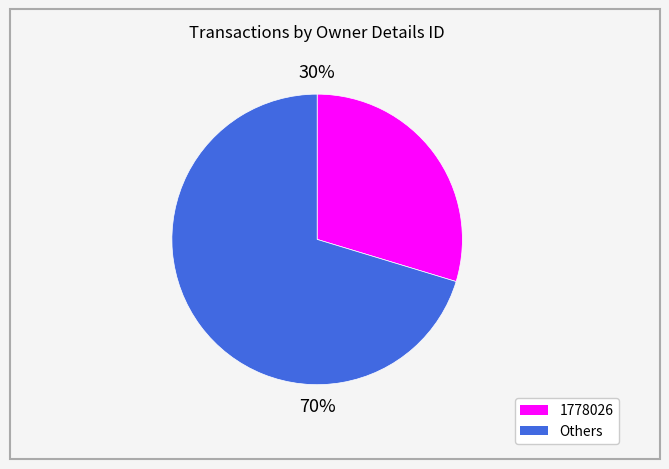

Count the number of slices in the pie.

2